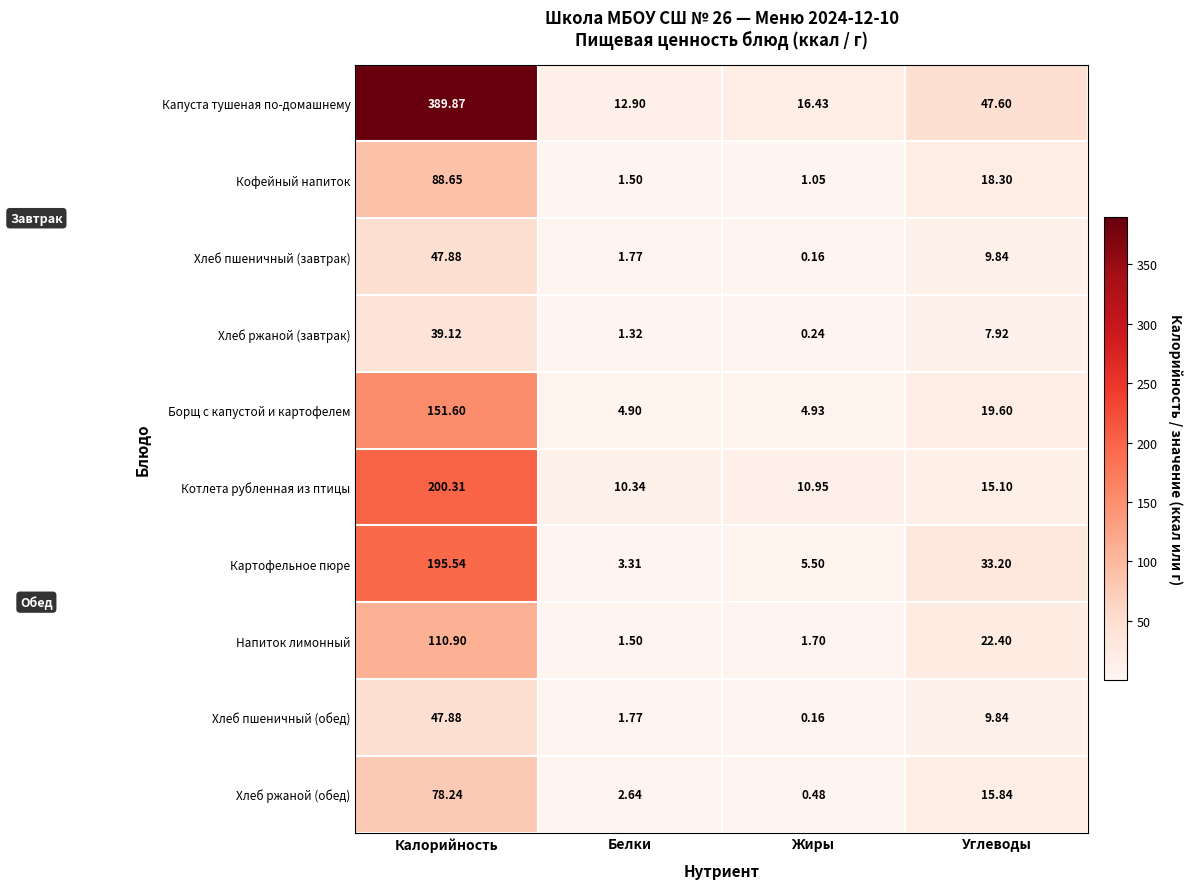

Rank the categories by Картофельное пюре value from lowest to highest.

Белки, Жиры, Углеводы, Калорийность